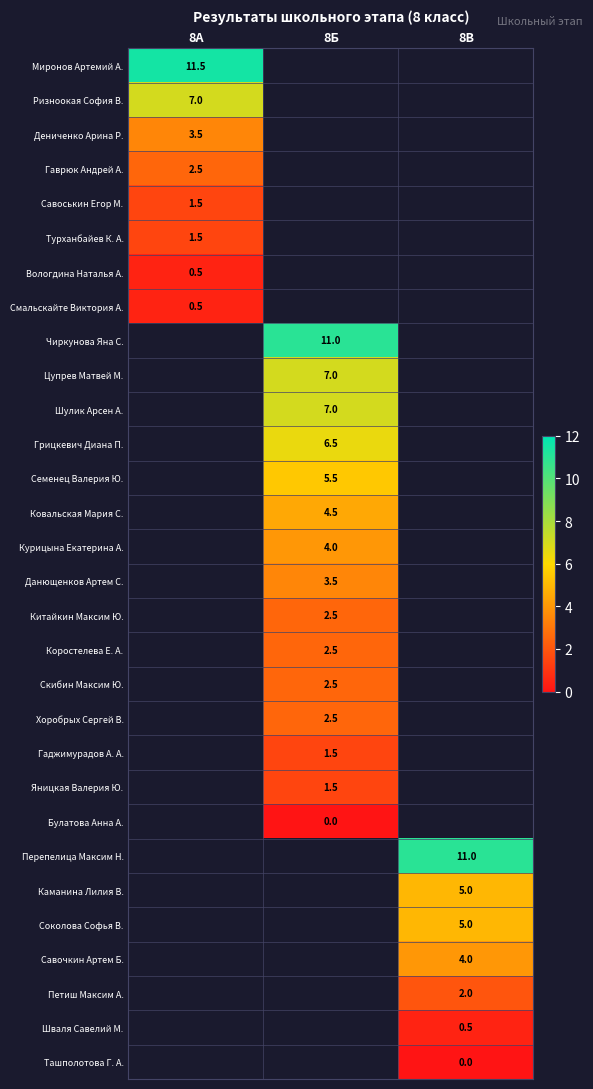

True or false: Гаврюк Андрей А. has a value of 2.5 at 8А.

True